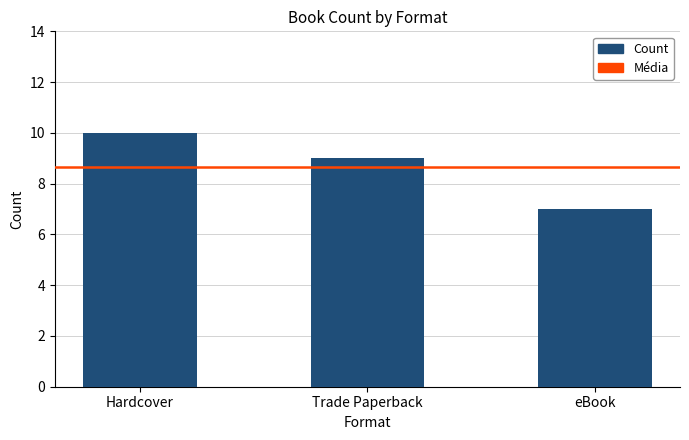

What position from the left is Trade Paperback?

2